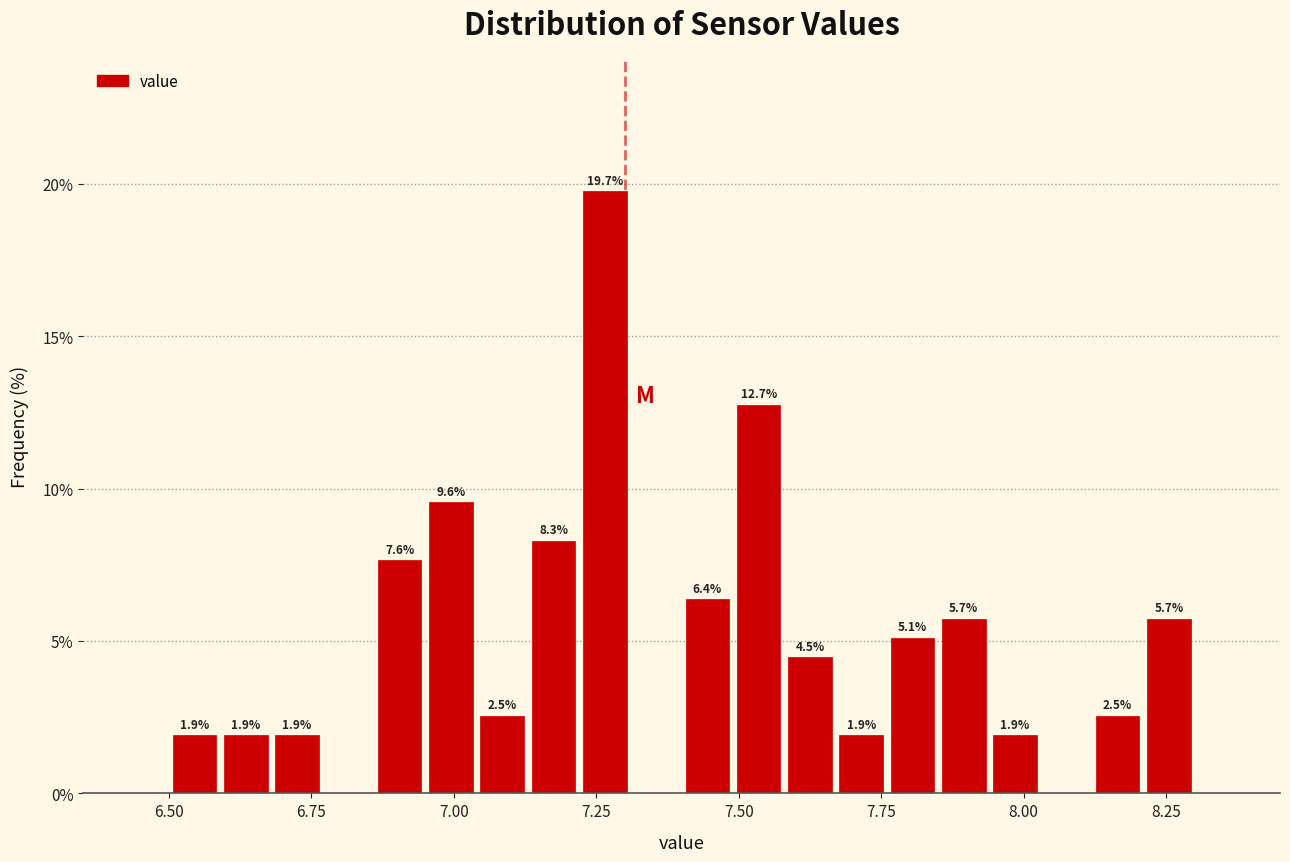

Around what value on the x-axis is the tallest bar? Give the approximate position of its centre, as read against the axis.

7.25